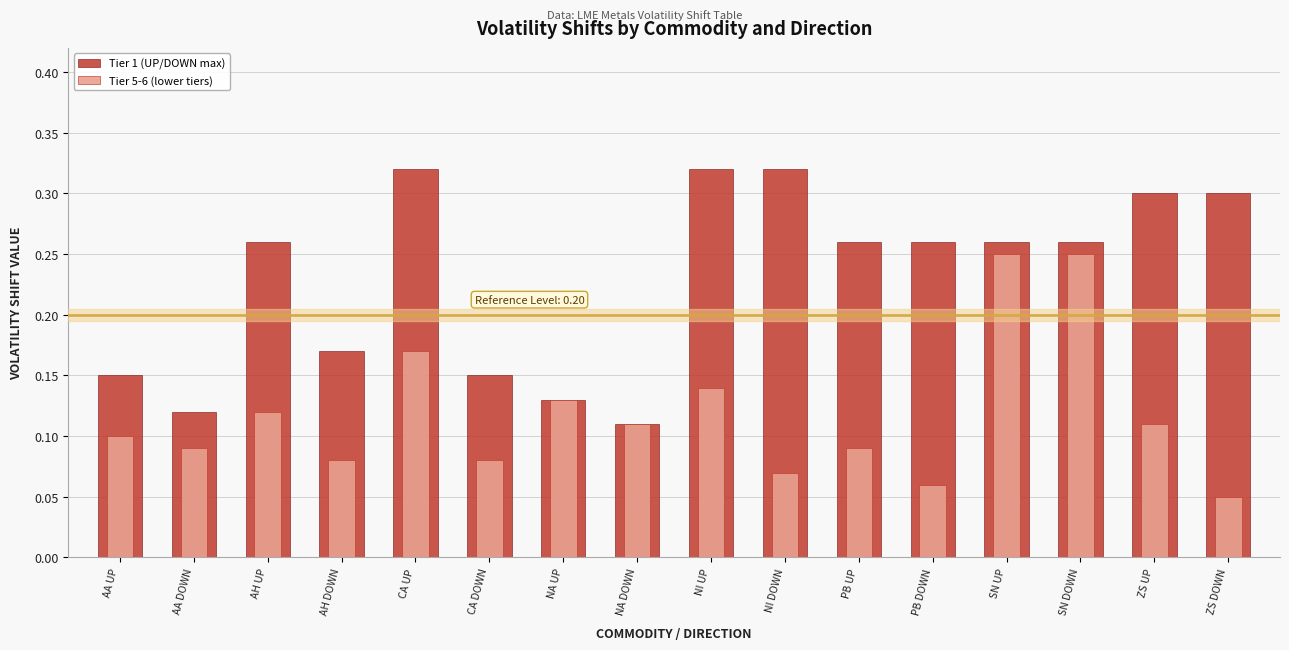

Reading left to right, extract all data points from this chart.

Tier 1 (UP/DOWN max): AA UP=0.1	AA DOWN=0.1	AH UP=0.3	AH DOWN=0.2	CA UP=0.3	CA DOWN=0.1	NA UP=0.1	NA DOWN=0.1	NI UP=0.3	NI DOWN=0.3	PB UP=0.3	PB DOWN=0.3	SN UP=0.3	SN DOWN=0.3	ZS UP=0.3	ZS DOWN=0.3
Tier 5-6 (lower tiers): AA UP=0.1	AA DOWN=0.1	AH UP=0.1	AH DOWN=0.1	CA UP=0.2	CA DOWN=0.1	NA UP=0.1	NA DOWN=0.1	NI UP=0.1	NI DOWN=0.1	PB UP=0.1	PB DOWN=0.1	SN UP=0.2	SN DOWN=0.2	ZS UP=0.1	ZS DOWN=0.1